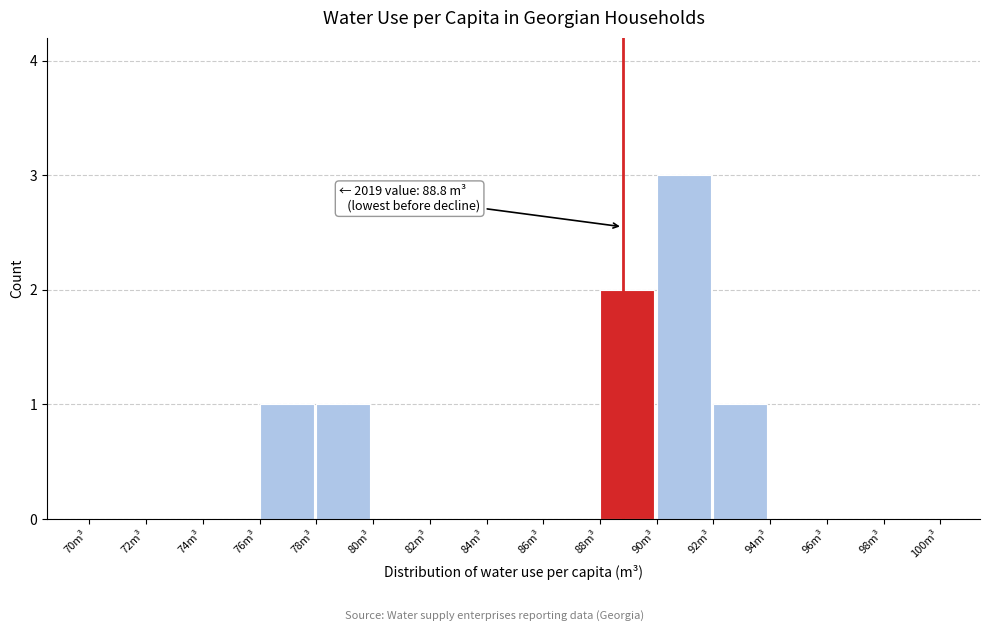

Which range on the x-axis has the tallest bar?

90 to 92